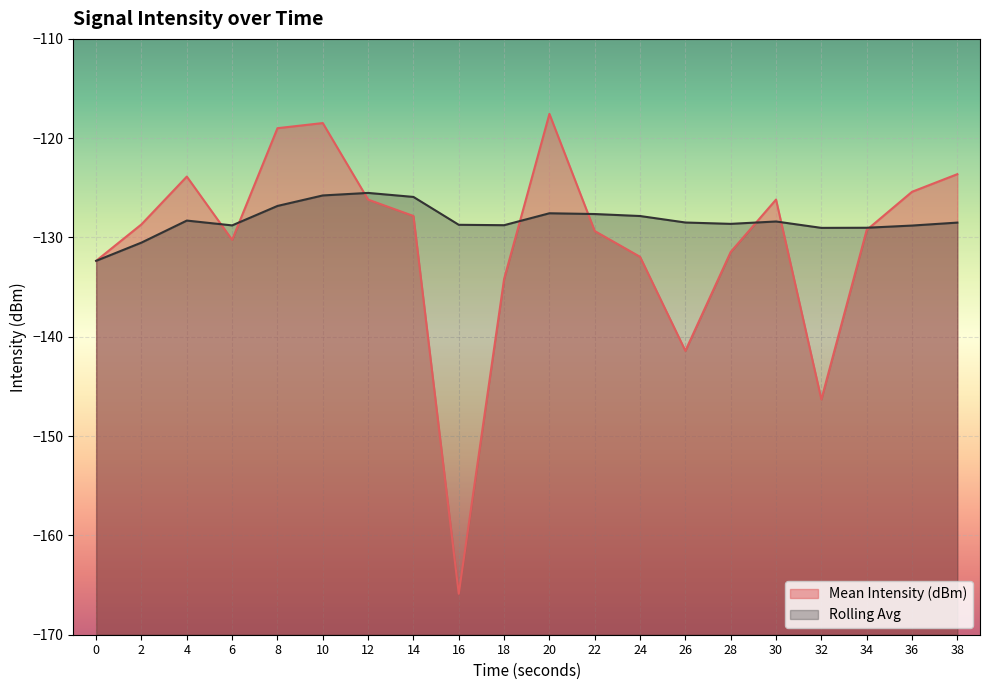

Between which two adjacent categories do Rolling Avg and Mean Intensity (dBm) first intersect?

4 and 6